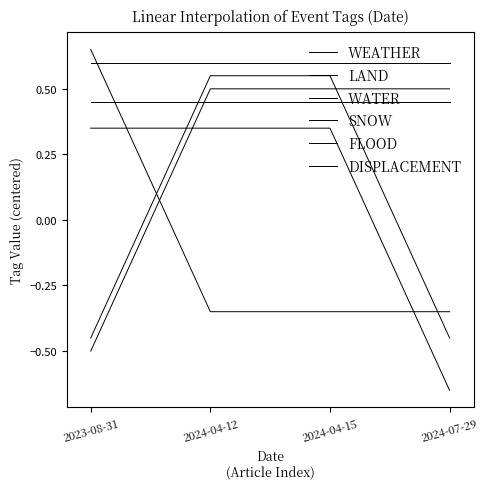

Which category has the highest value in the WATER series?

2023-08-31